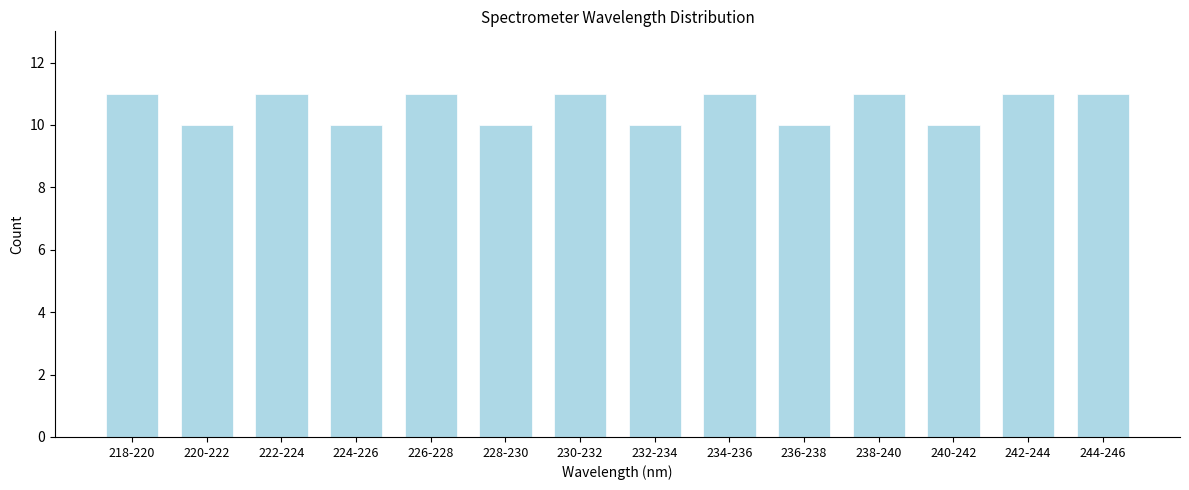

Reading left to right, extract all data points from this chart.

11	10	11	10	11	10	11	10	11	10	11	10	11	11